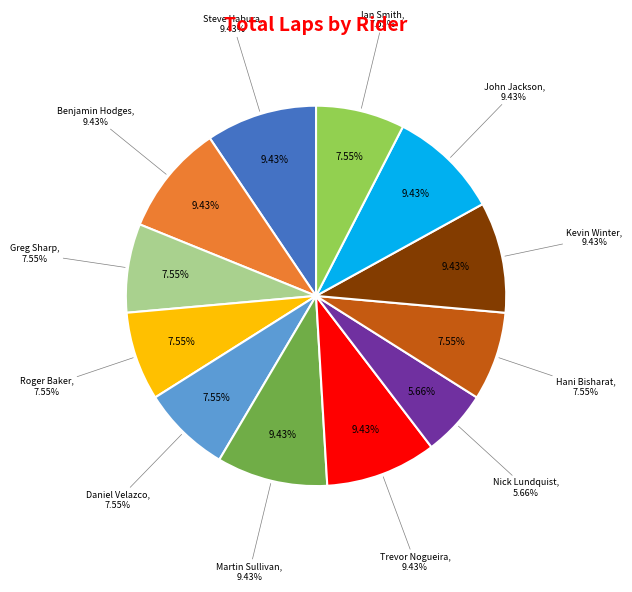

To the nearest percent, what percentage of the pie is Steve Habura?

9%